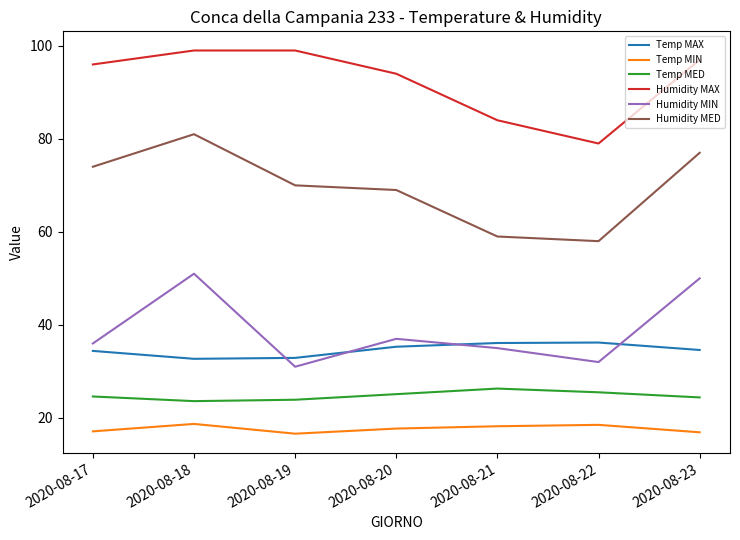

At which category is the sum across all series the highest?

2020-08-18